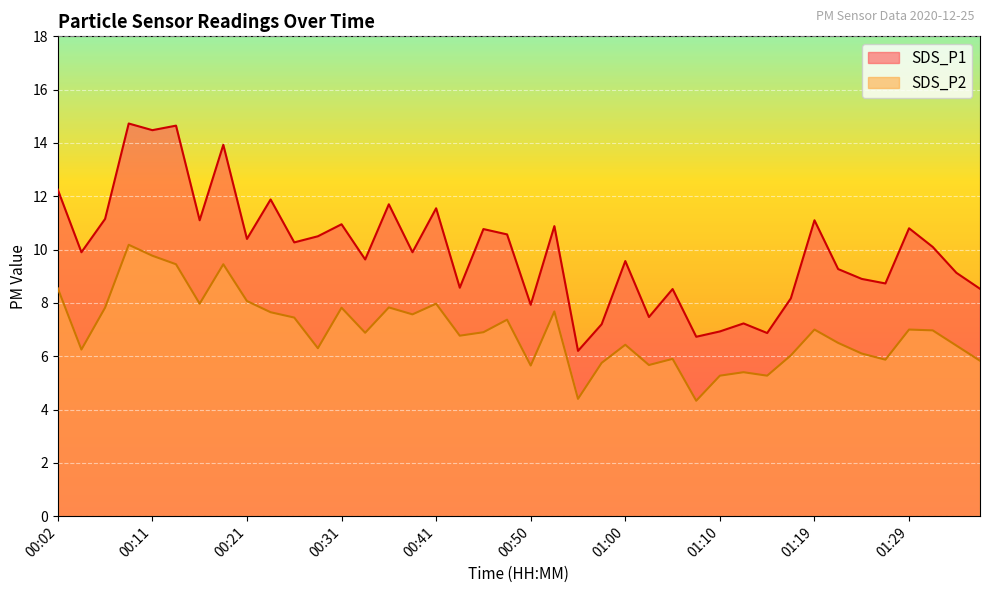

Reading right to left, what are all the values shown in this chart?

SDS_P1: 8.5	9.1	10.1	10.8	8.7	8.9	9.3	11.1	8.2	6.9	7.2	6.9	6.7	8.5	7.5	9.6	7.2	6.2	10.9	7.9	10.6	10.8	8.6	11.6	9.9	11.7	9.6	10.9	10.5	10.3	11.9	10.4	13.9	11.1	14.7	14.5	14.7	11.2	9.9	12.2
SDS_P2: 5.8	6.4	7.0	7.0	5.9	6.1	6.5	7.0	6.0	5.3	5.4	5.3	4.3	5.9	5.7	6.4	5.8	4.4	7.7	5.7	7.4	6.9	6.8	8.0	7.6	7.8	6.9	7.8	6.3	7.5	7.7	8.1	9.4	8.0	9.4	9.8	10.2	7.8	6.2	8.6